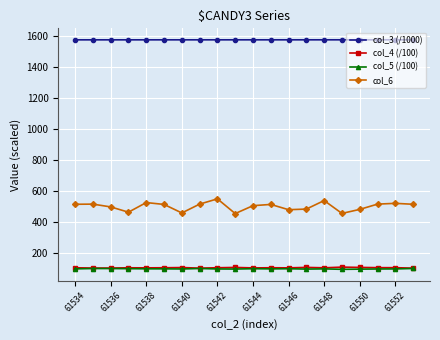

What is the value of the col_4 (/100) point at the 1st from the left?

103.2